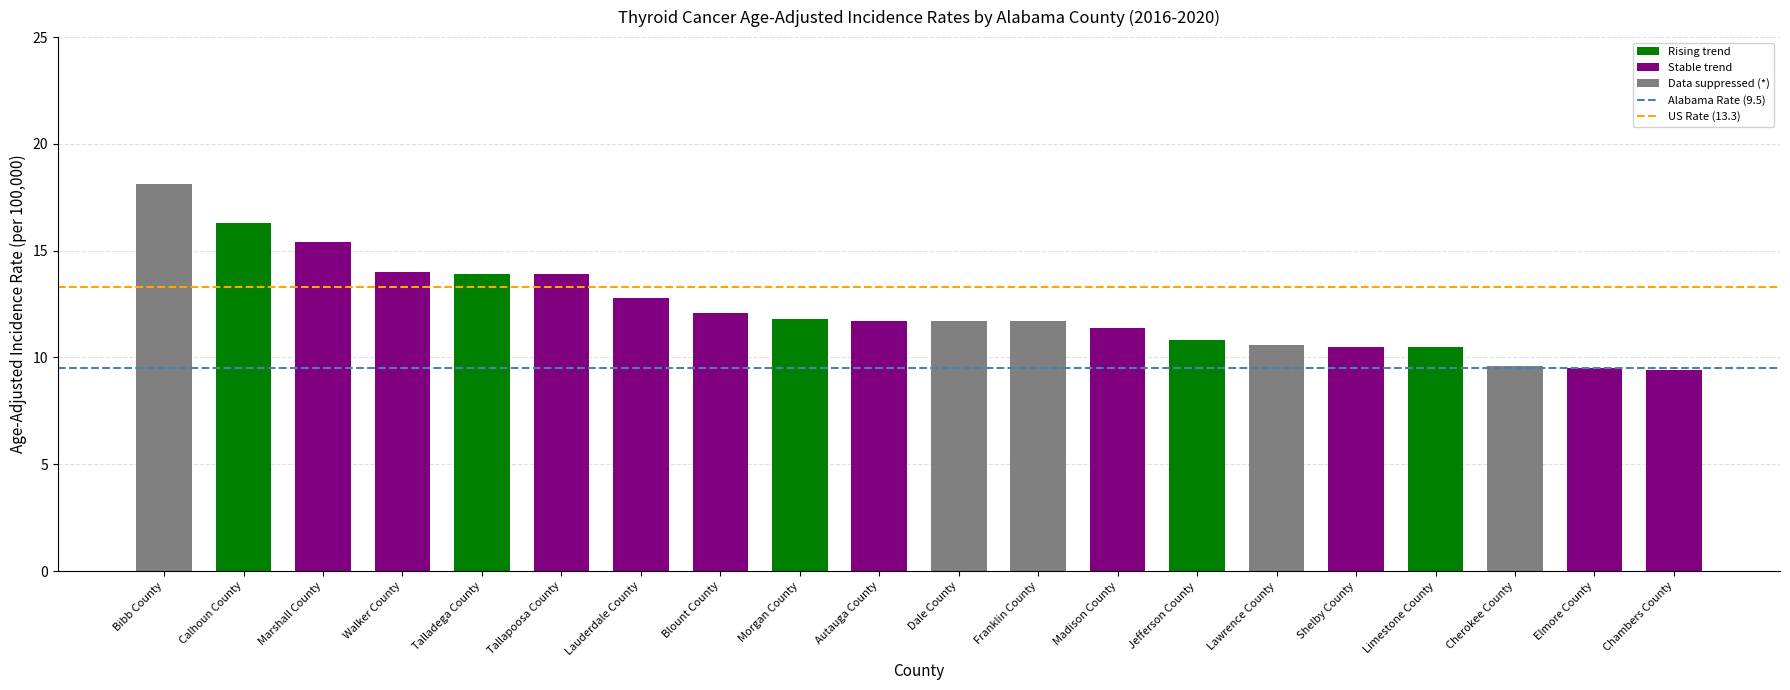

What is the label of the 5th bar from the right?

Shelby County